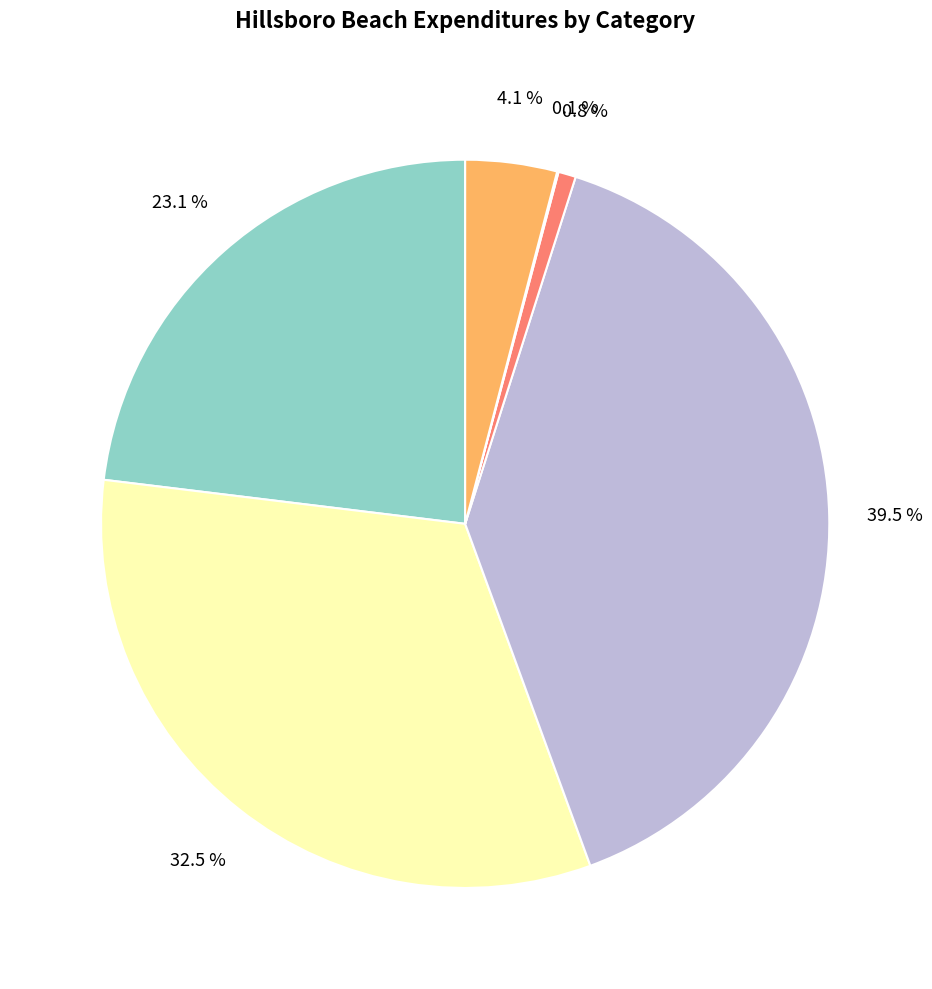

Rank the categories by value from lowest to highest.

Human Services, Transportation, Other Uses, General Government Services, Public Safety, Physical Environment